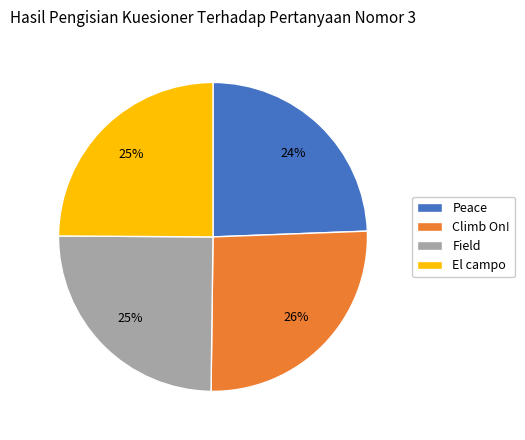

To the nearest percent, what portion does Climb On! represent?

26%